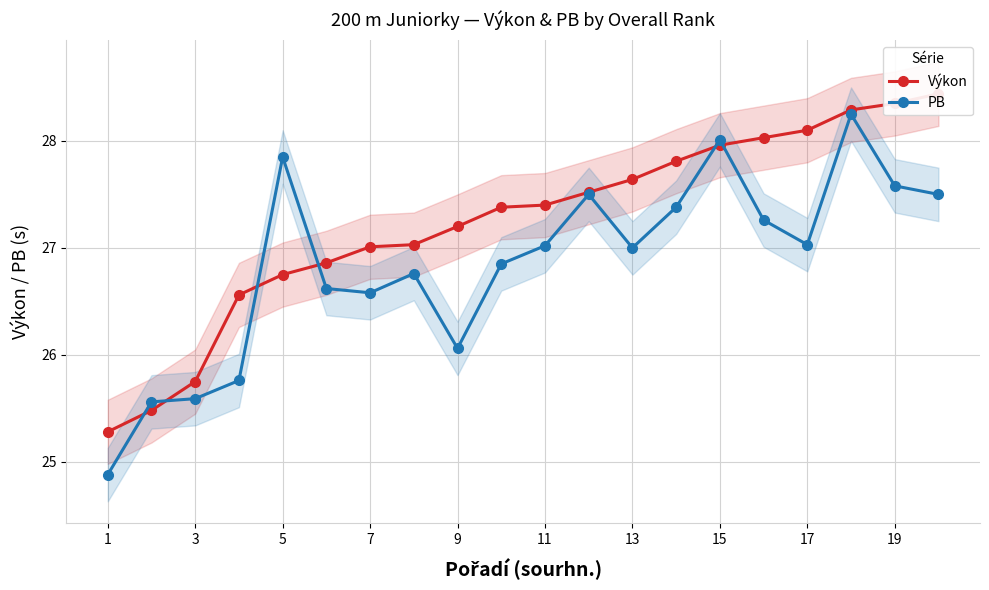

What is the difference between the maximum and minimum values in the Výkon series?

3.2